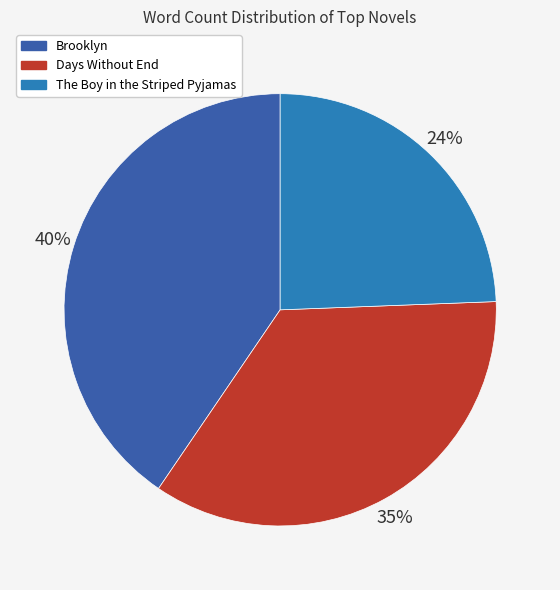

Count the number of slices in the pie.

3